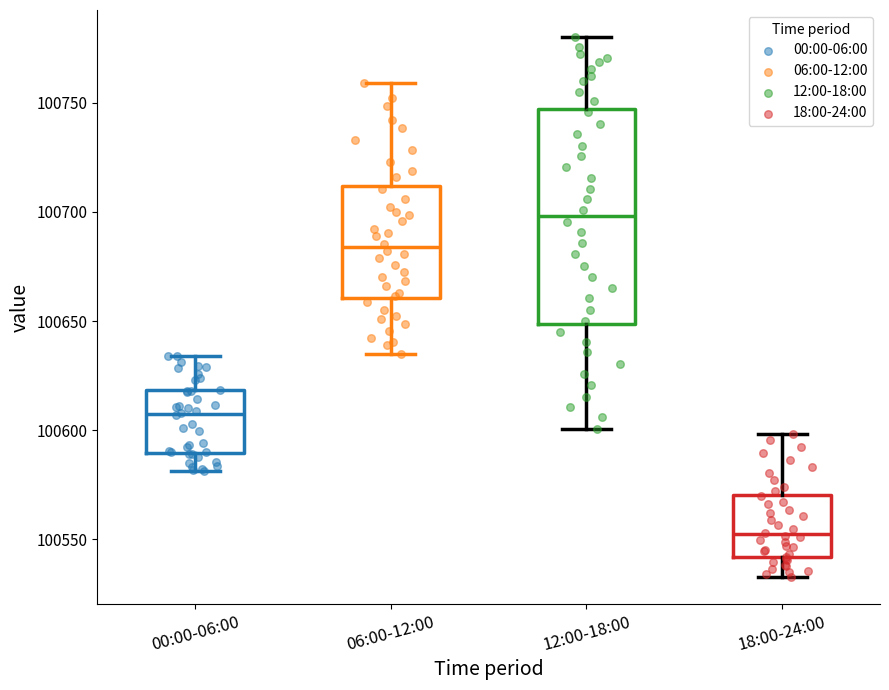

Where is the lower edge of the box for 00:00-06:00 on the y-axis? The values are not printed on the chart, so give them approximately, as read against the axis.

100590